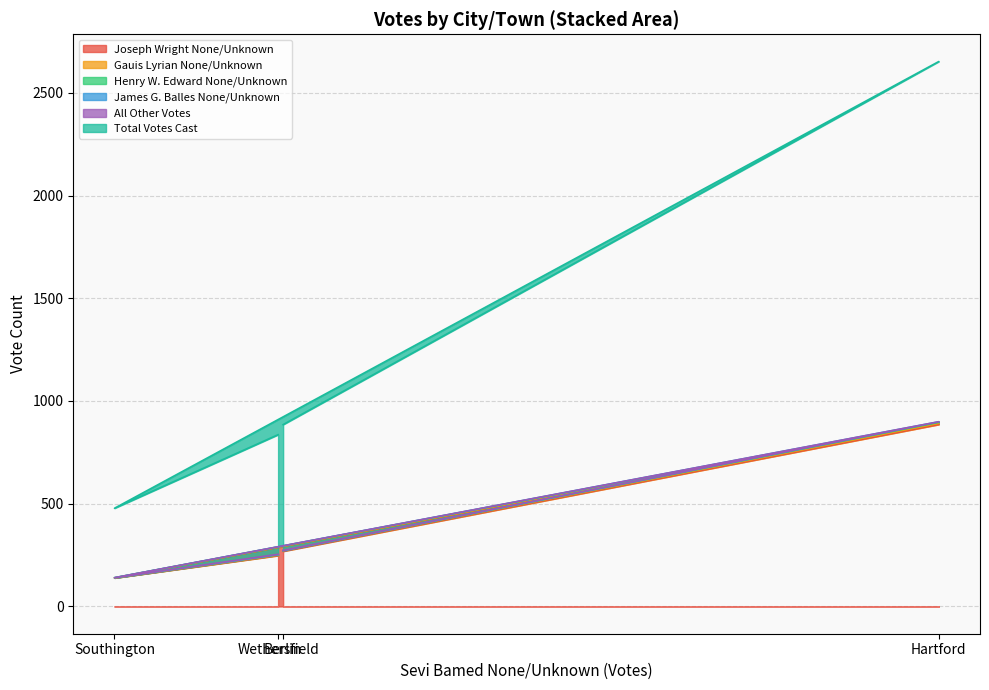

How many data points in James G. Balles None/Unknown are less than 272?

2